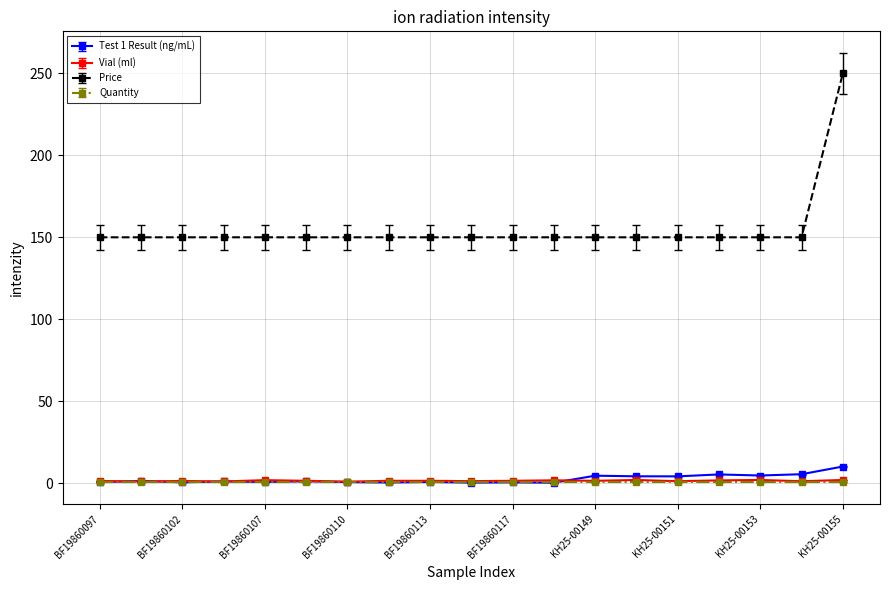

Which series has the largest total across all categories?

Price